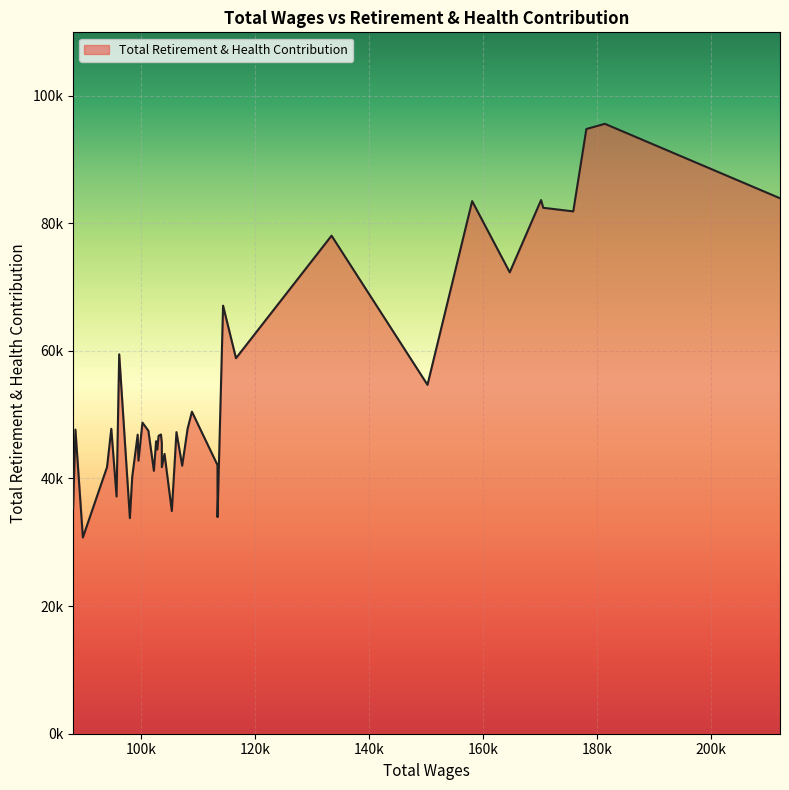

Approximately how many times larger is the value at 108916 compared to 178186?

0.5